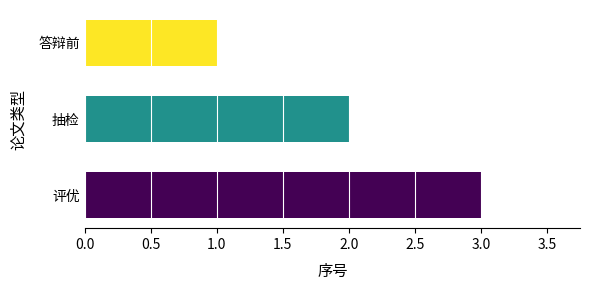

The chart shows a value of 2 at 抽检. True or false?

True